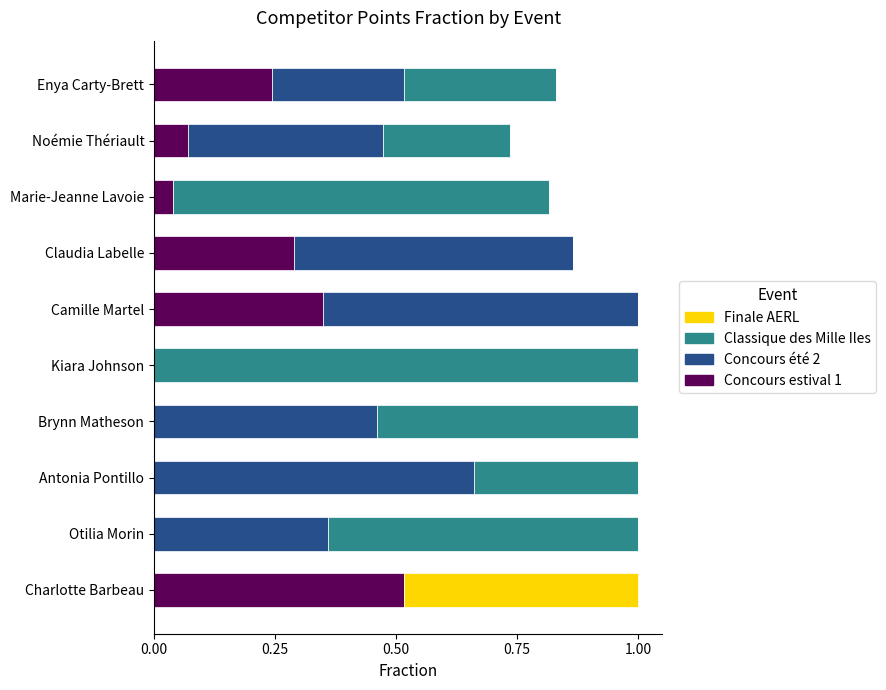

The Concours estival 1 series shows 0.0 at Antonia Pontillo. True or false?

True